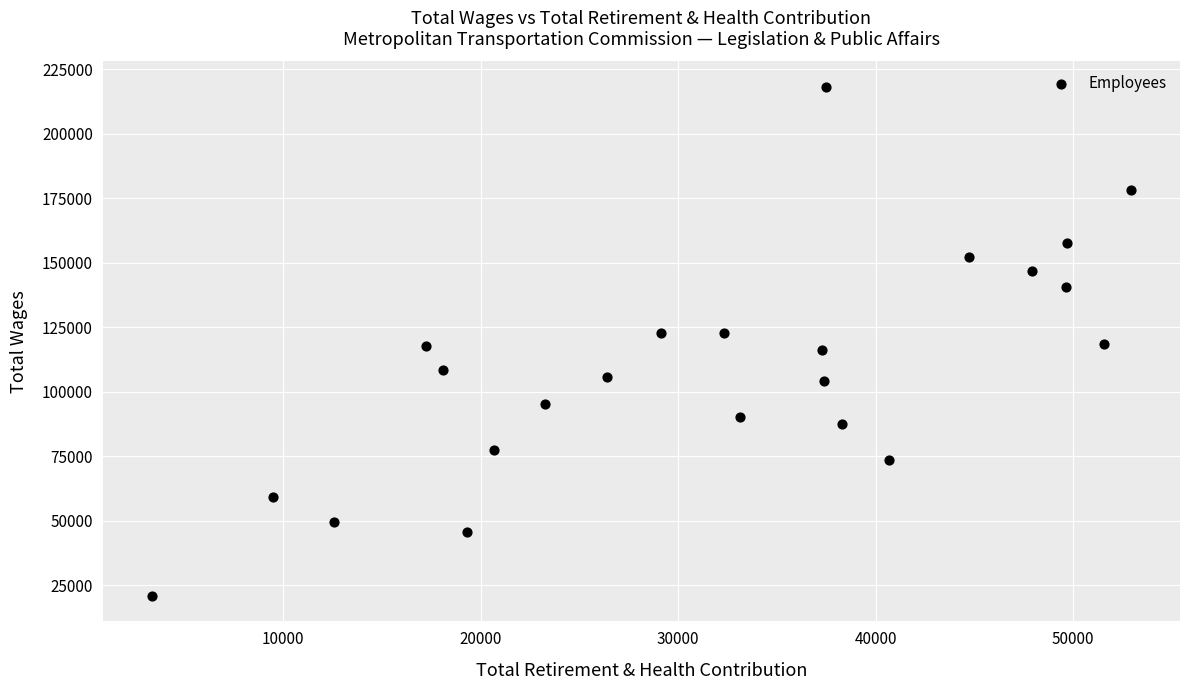

What is the range of Y values (max minus min)?

197338